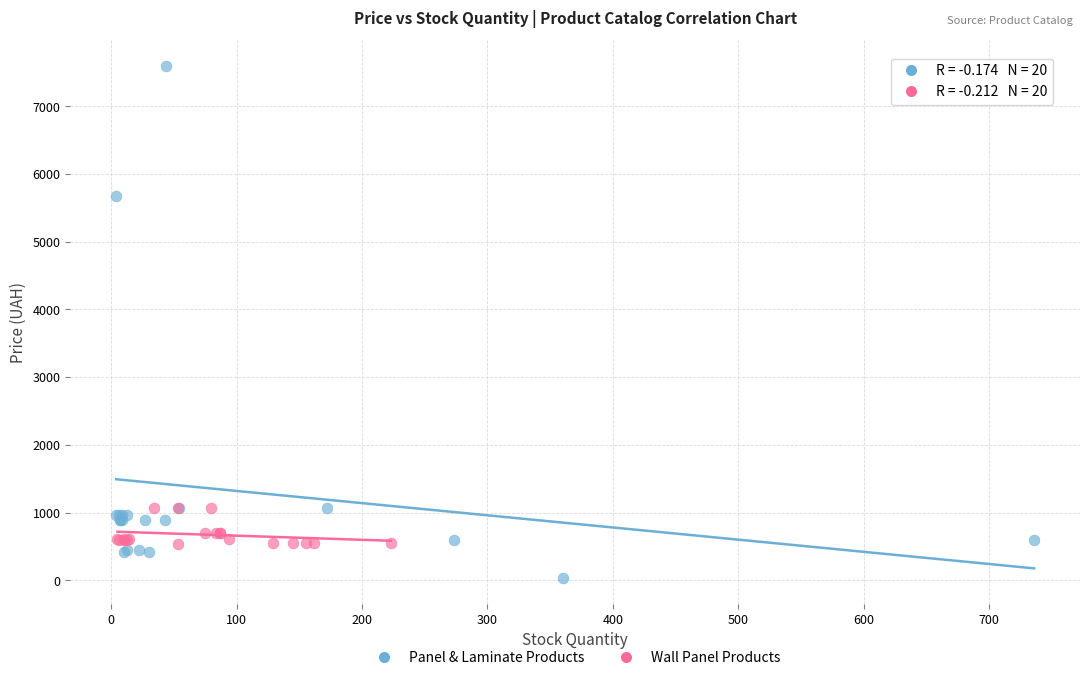

Which series reaches the maximum Y coordinate?

Panel & Laminate Products